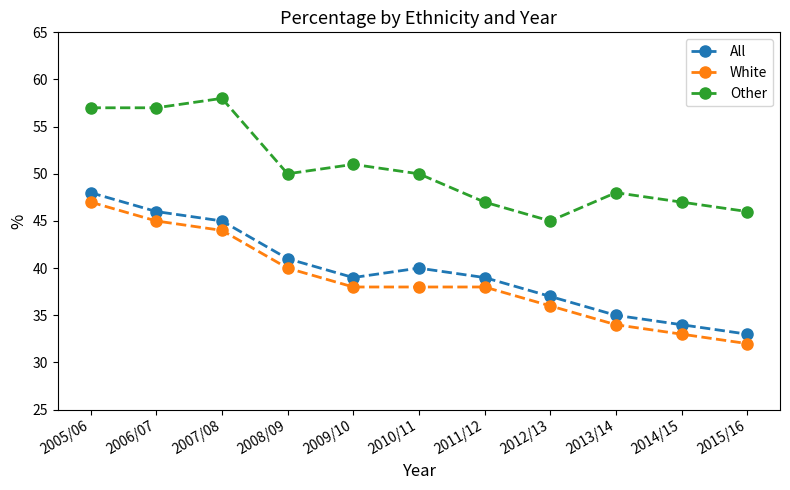

The value of All at 2007/08 is 45. True or false?

True